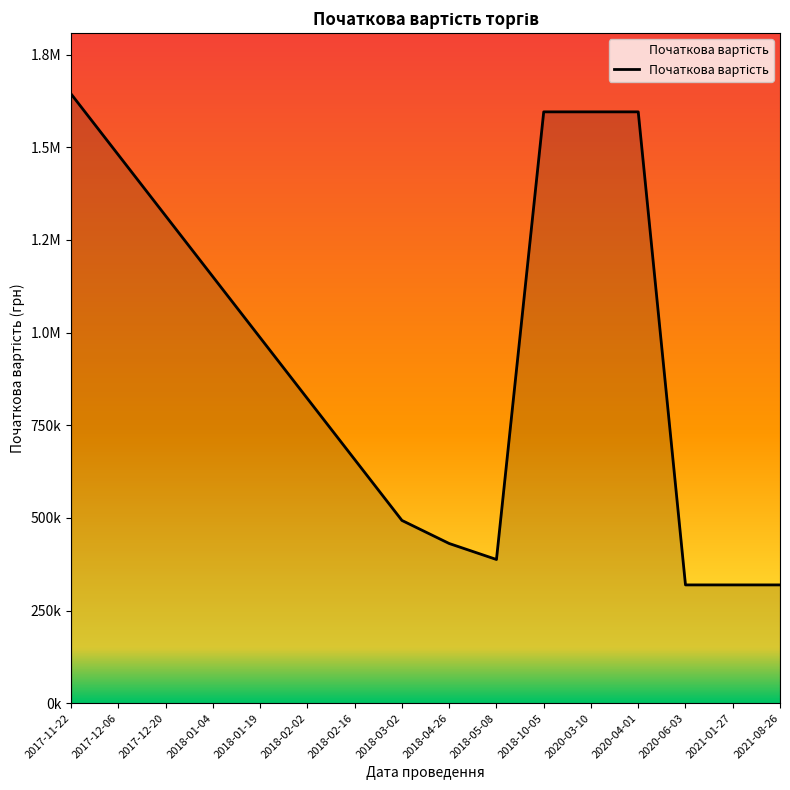

Where does the data first go above 986115?

2017-11-22